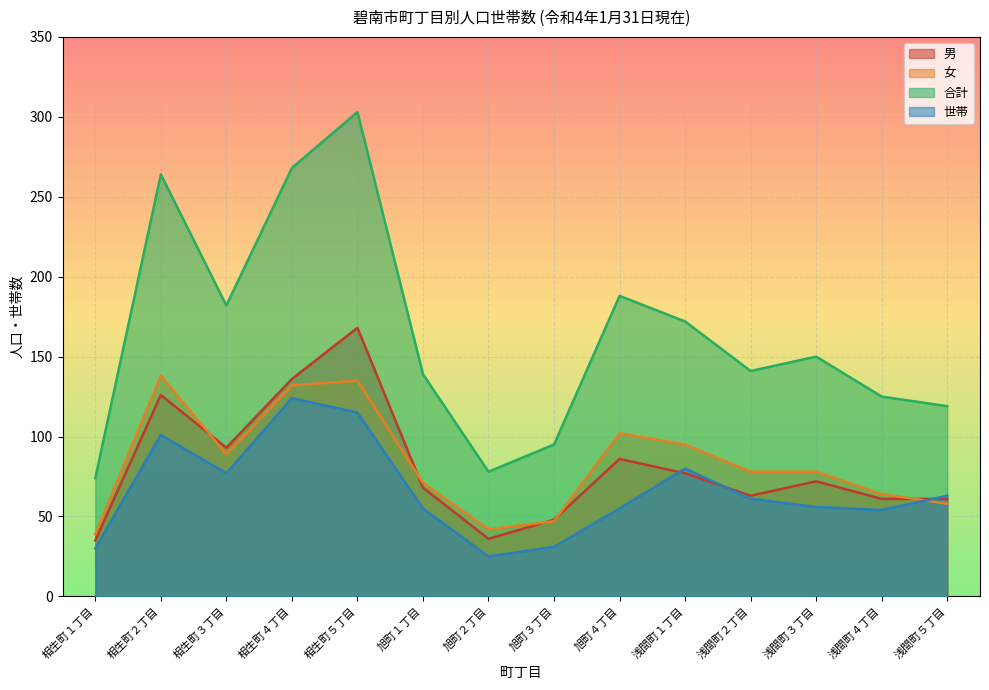

What is the label of the 2nd point from the right?

浅間町４丁目